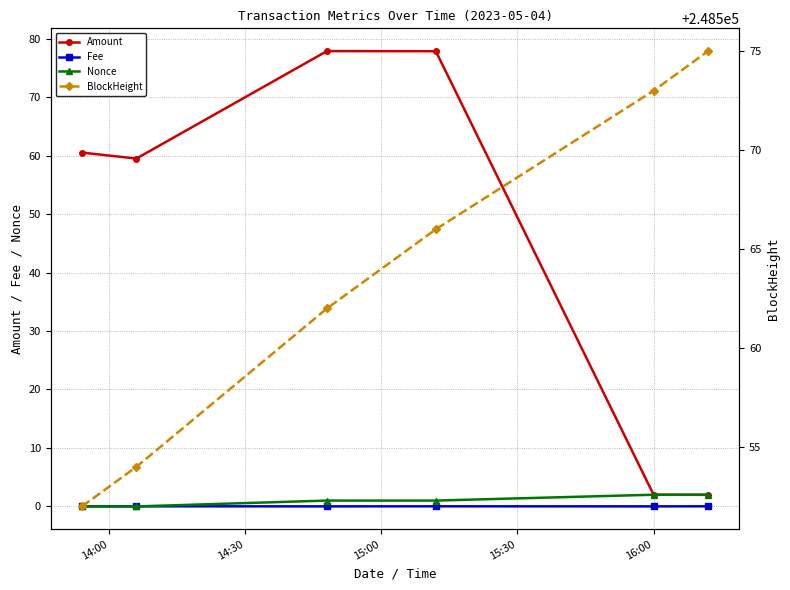

What is the sum of all Fee values?

0.1